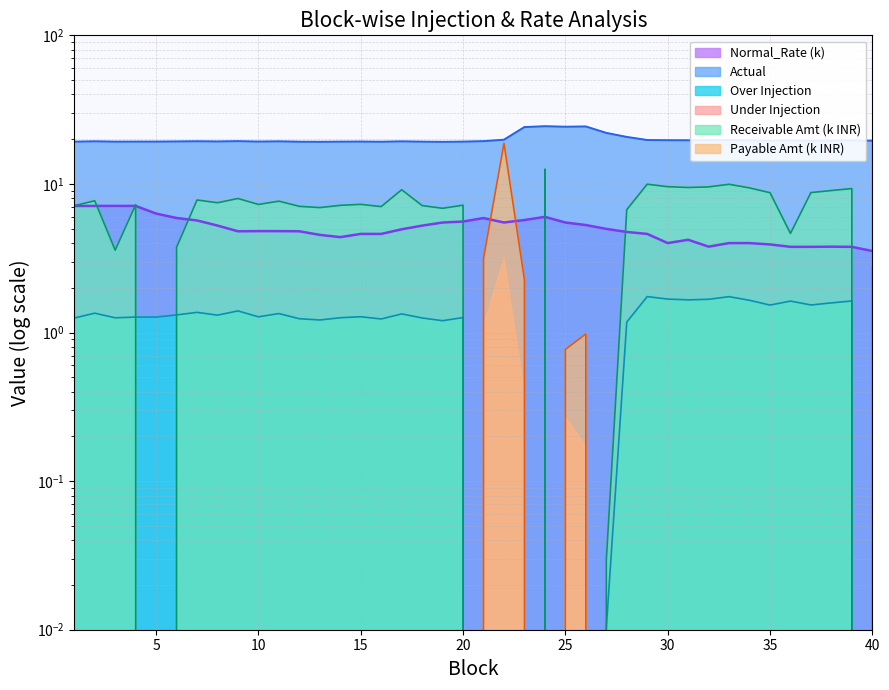

What is the sum of all Payable Amount in INR values?

28.7